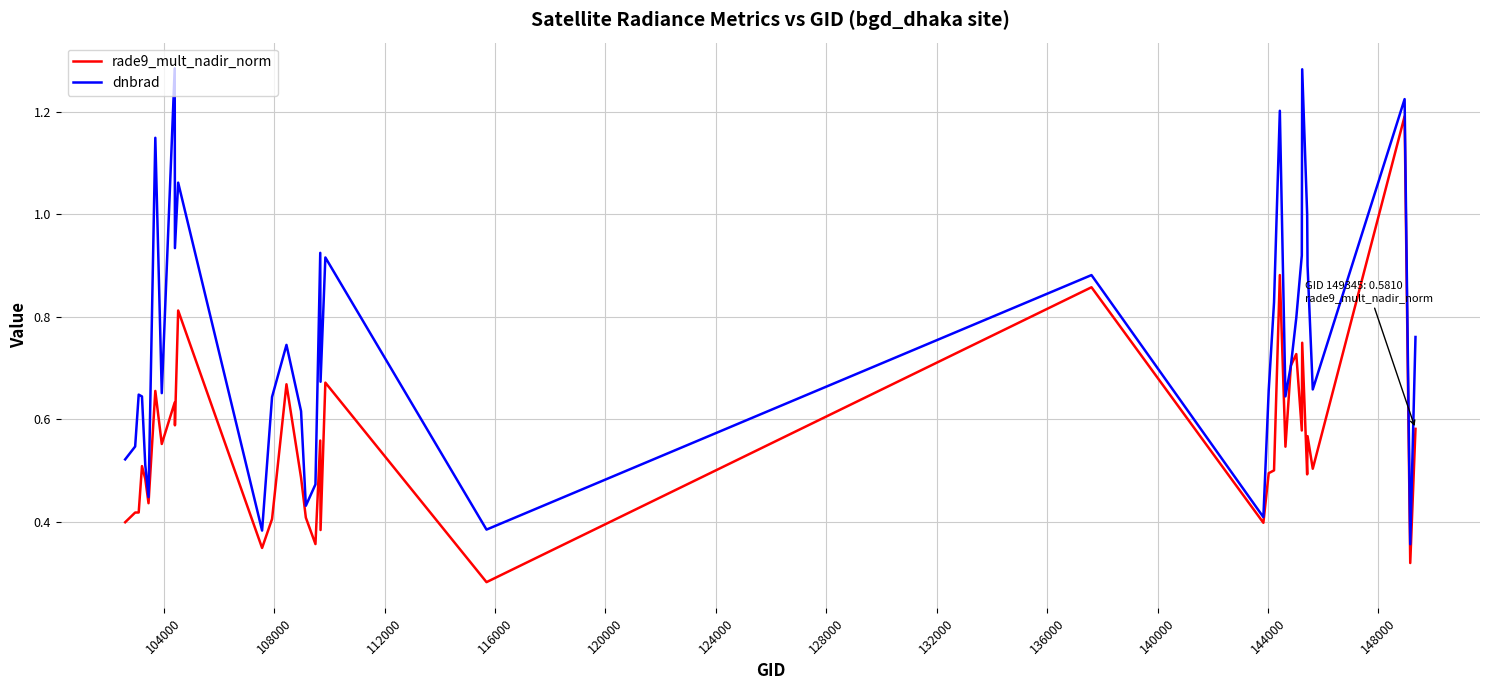

Rank the series by their maximum value, from highest to lowest.

dnbrad, rade9_mult_nadir_norm